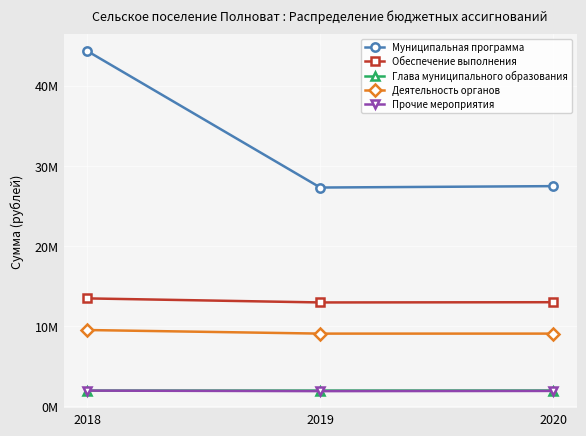

Which series has the widest spread of values?

Муниципальная программа